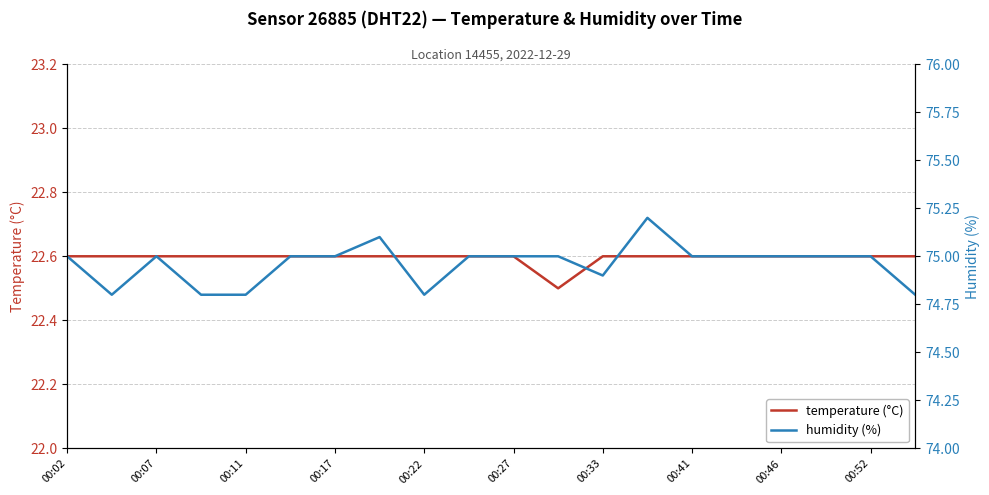

How many categories are shown in the chart?

20